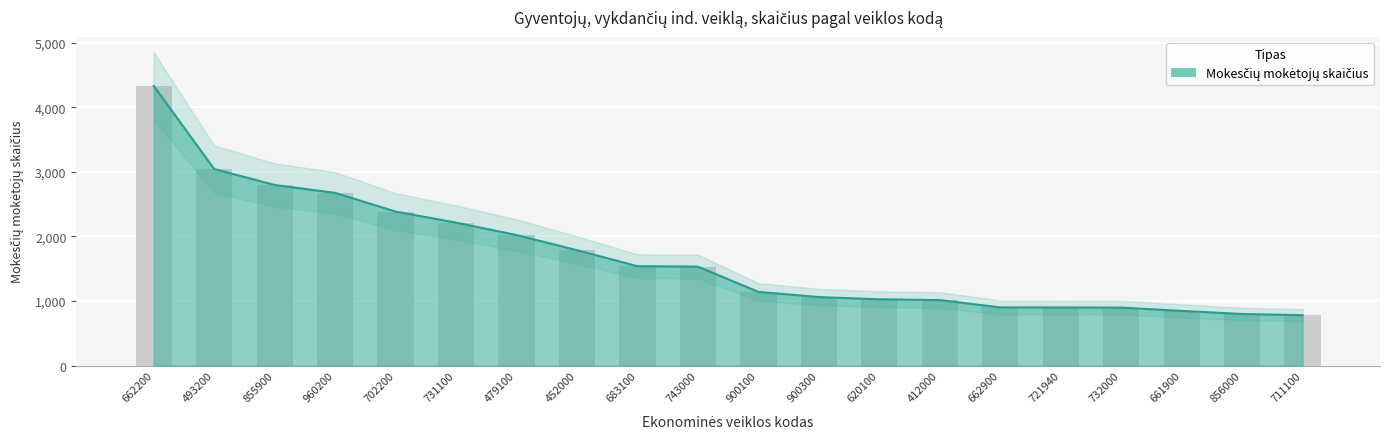

Read the value at 855900, to the nearest 50.

2800